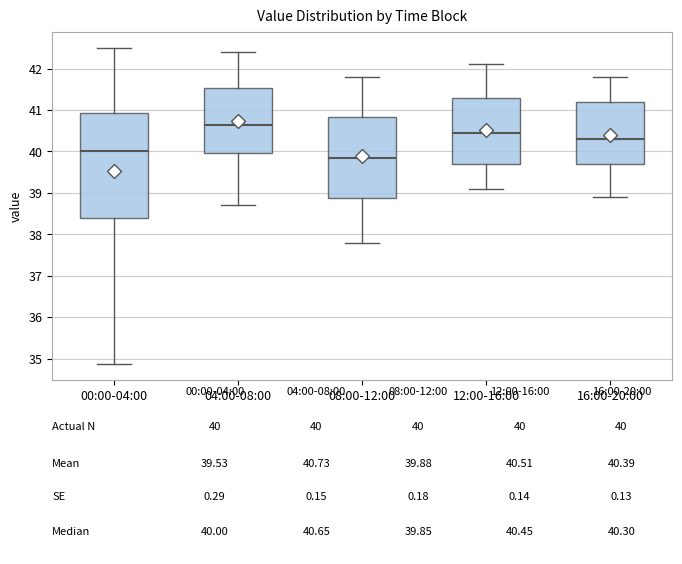

Reading left to right, read every box against the y-axis: the position of its median line, the range the box covers, and the ends of its whiskers. The values are not printed on the chart, so give them approximately, as read against the axis.

00:00-04:00: median 40.0, box 38.4 to 40.9, whiskers 34.9 to 42.5
04:00-08:00: median 40.7, box 40.0 to 41.5, whiskers 38.7 to 42.4
08:00-12:00: median 39.9, box 38.9 to 40.8, whiskers 37.8 to 41.8
12:00-16:00: median 40.5, box 39.7 to 41.3, whiskers 39.1 to 42.1
16:00-20:00: median 40.3, box 39.7 to 41.2, whiskers 38.9 to 41.8